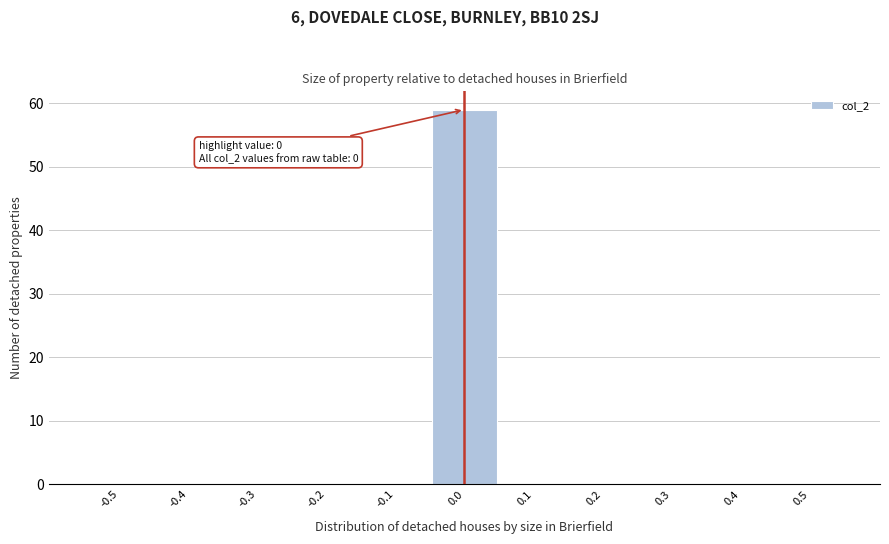

Reading right to left, extract all data points from this chart.

0.5=0	0.4=0	0.3=0	0.2=0	0.1=0	0.0=59	-0.1=0	-0.2=0	-0.3=0	-0.4=0	-0.5=0